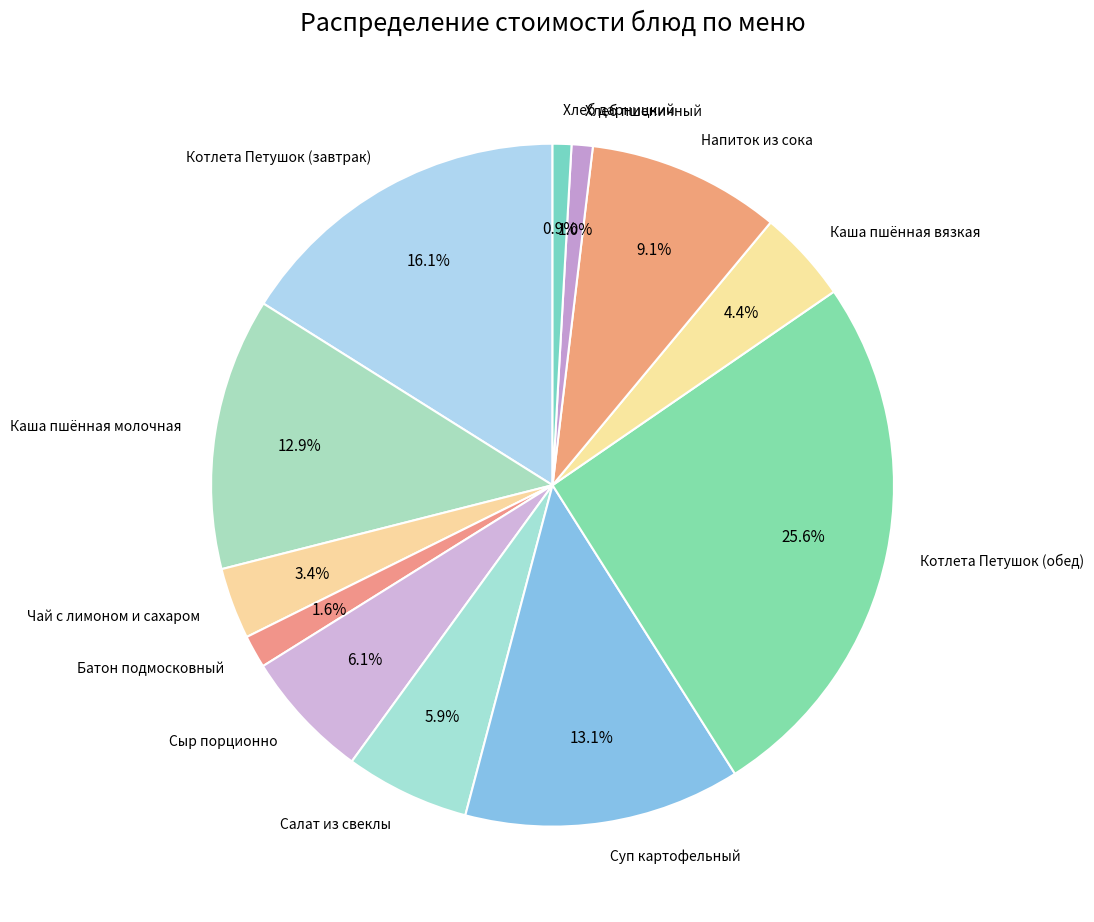

Is it true that Хлеб дарницкий is 10% of the pie?

False